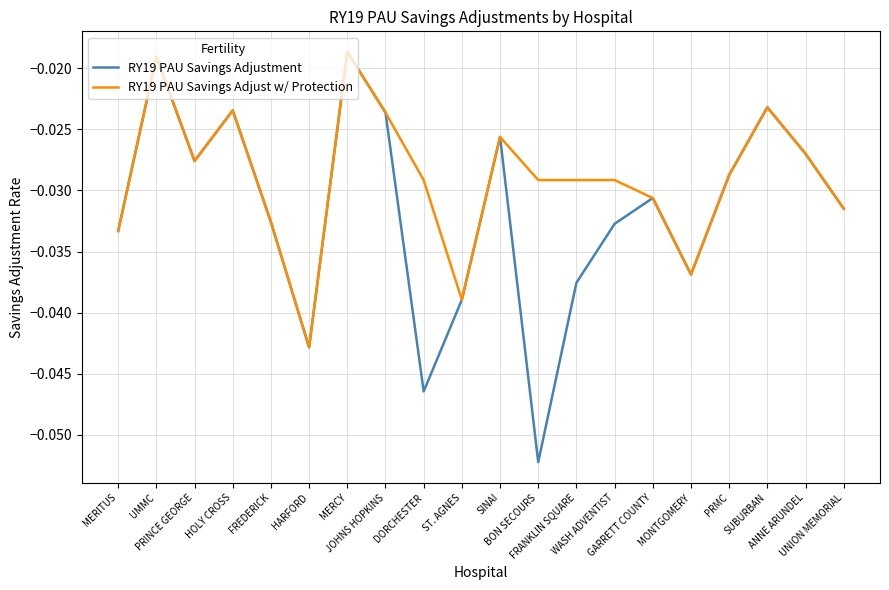

Which series has the largest total across all categories?

RY19 PAU Savings Adjust w/ Protection